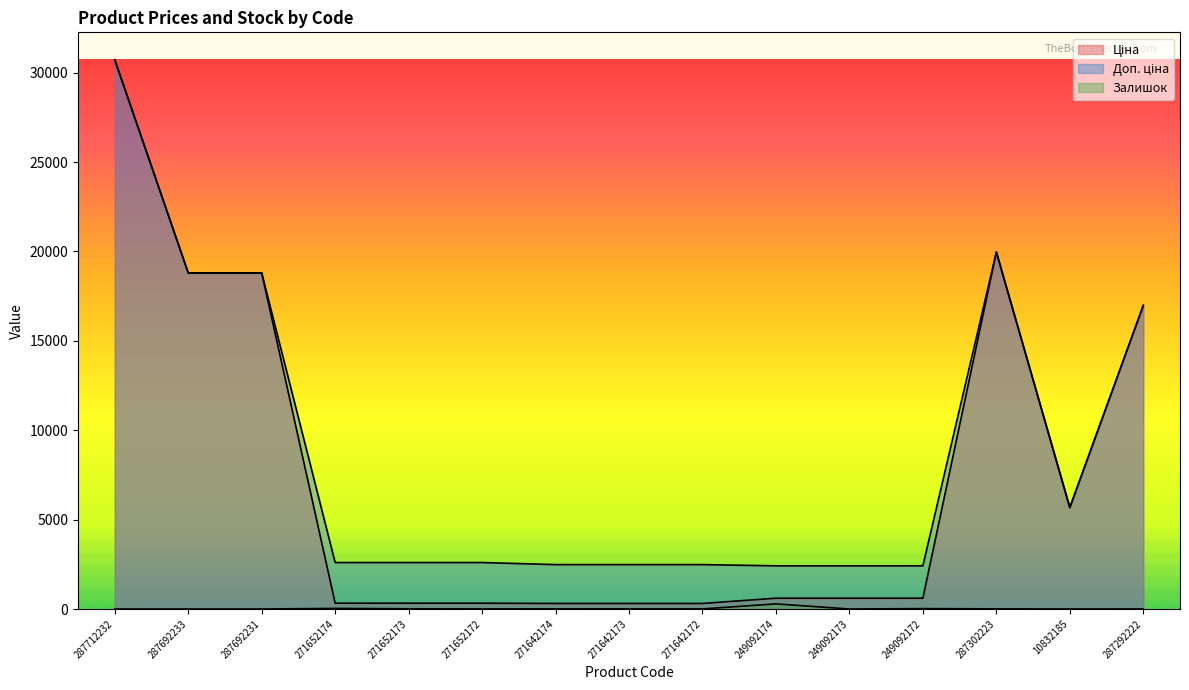

Read the Ціна value at 249092174.

603.7